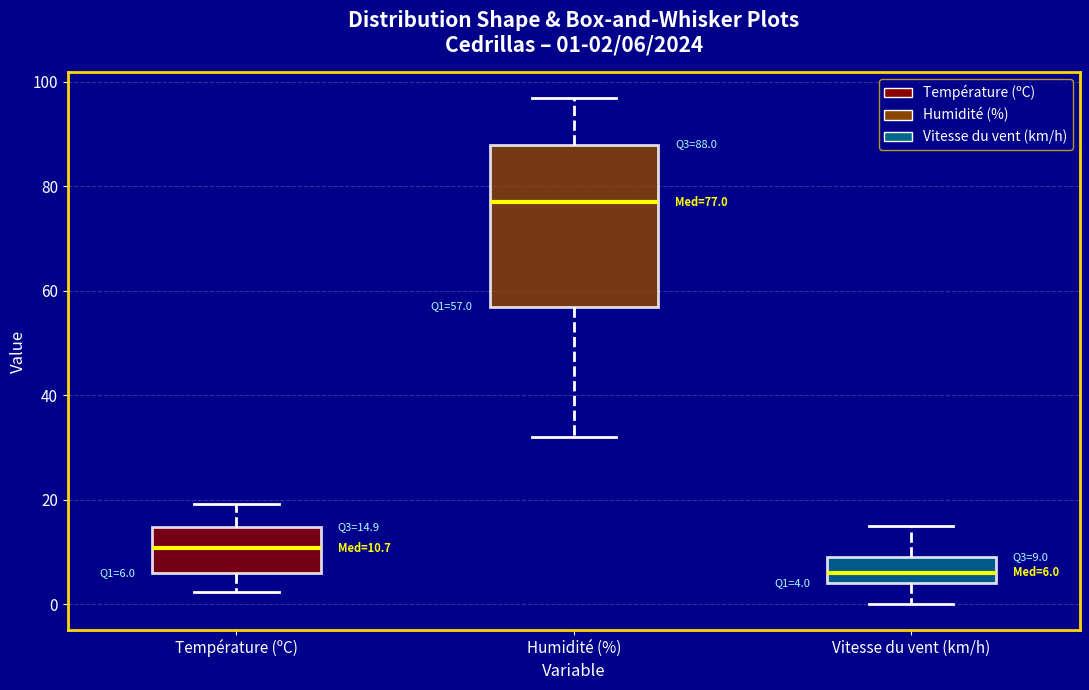

Which box has the highest median line?

Humidité (%)